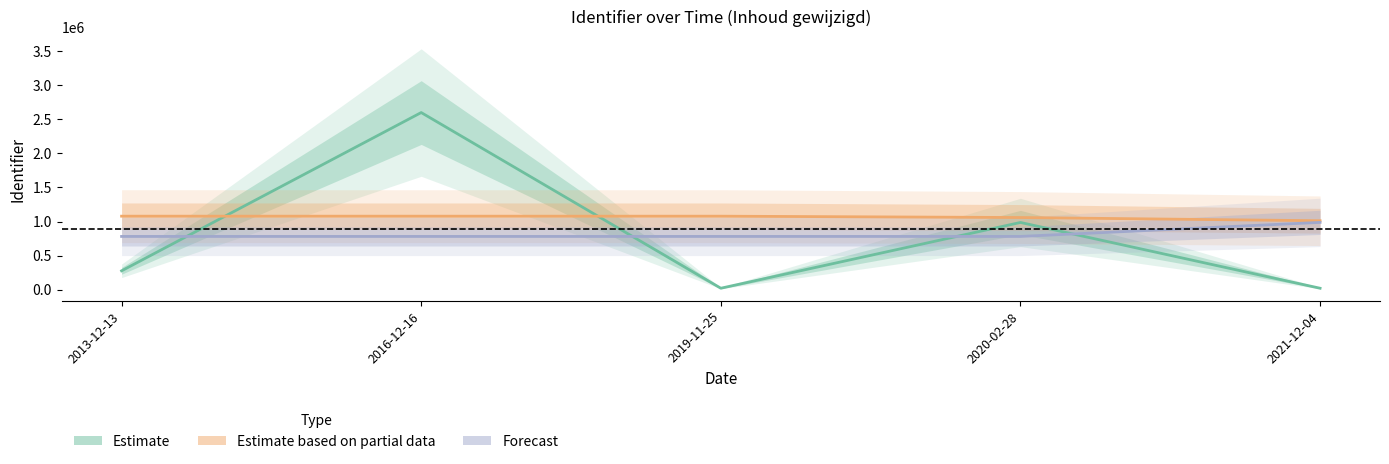

At how many categories does at least one series exceed 1187123?

1